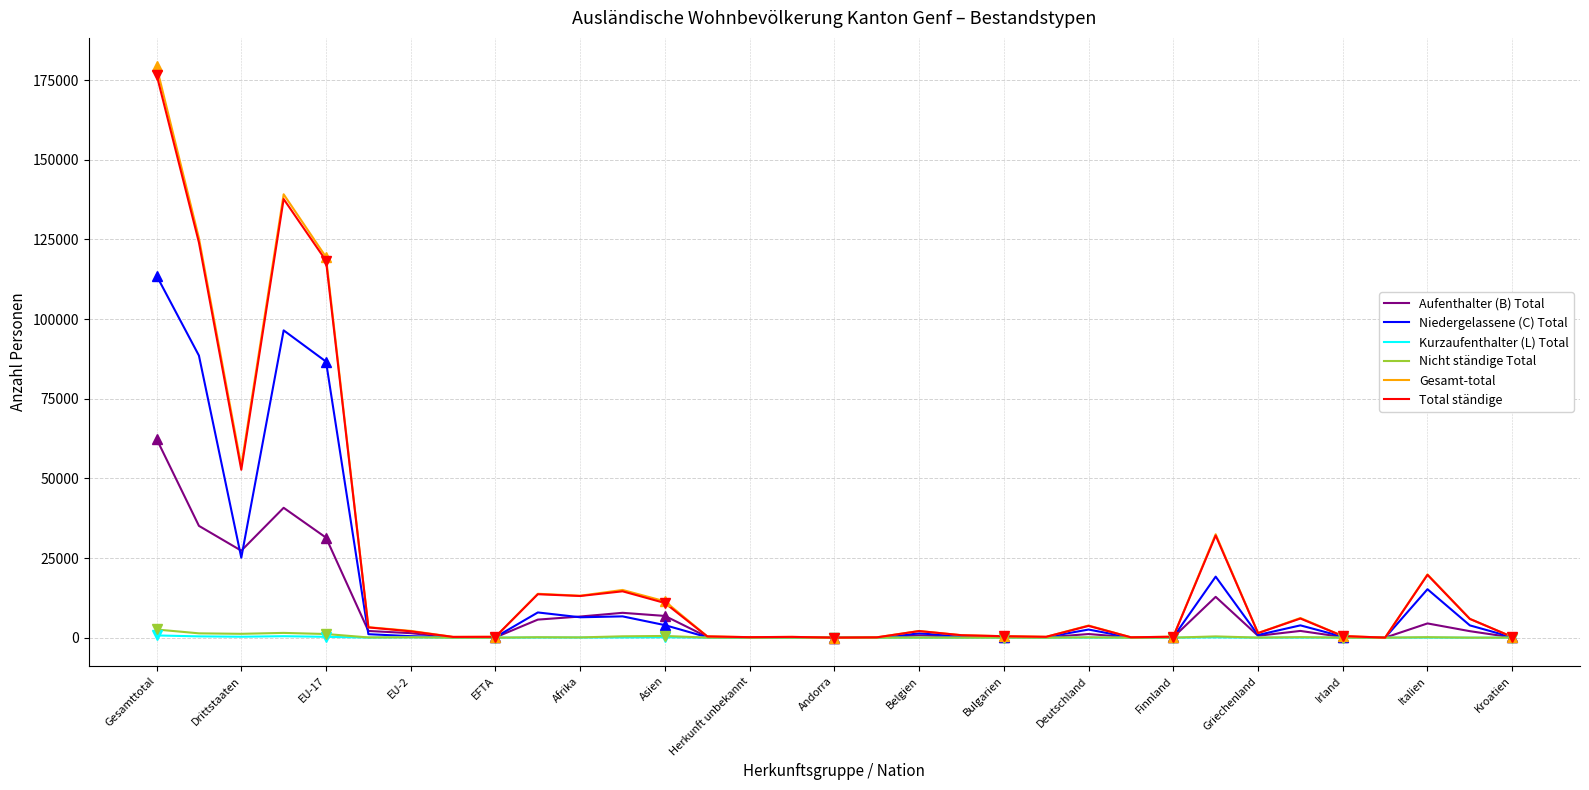

True or false: Niedergelassene (C) Total has a value of 15207 at Italien.

True